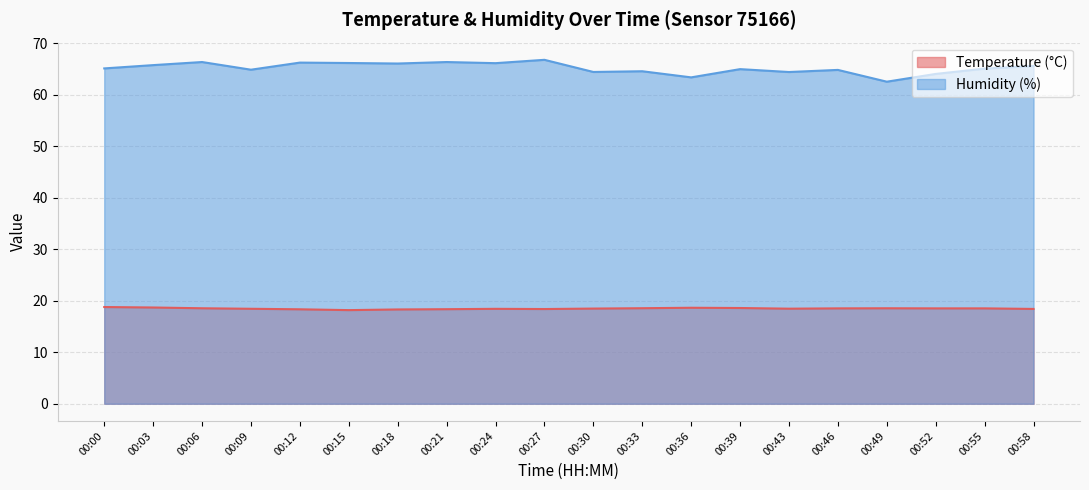

List the series in order of their peak value, lowest first.

Temperature (°C), Humidity (%)